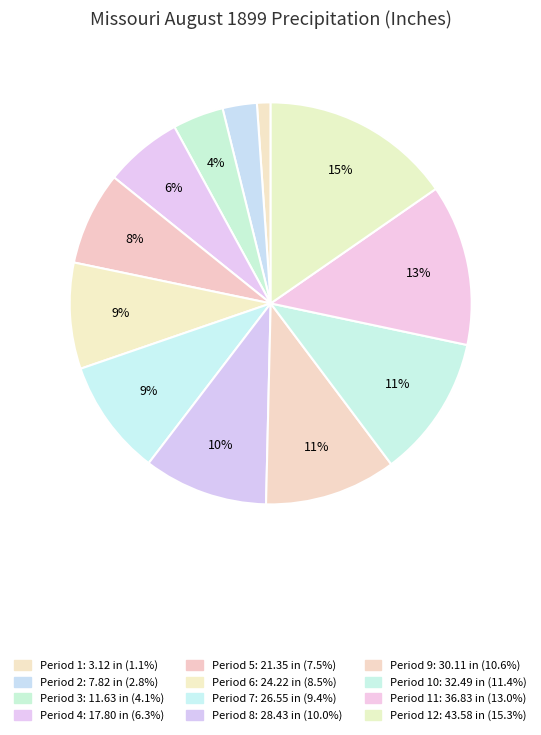

How many slices are in this pie chart?

12